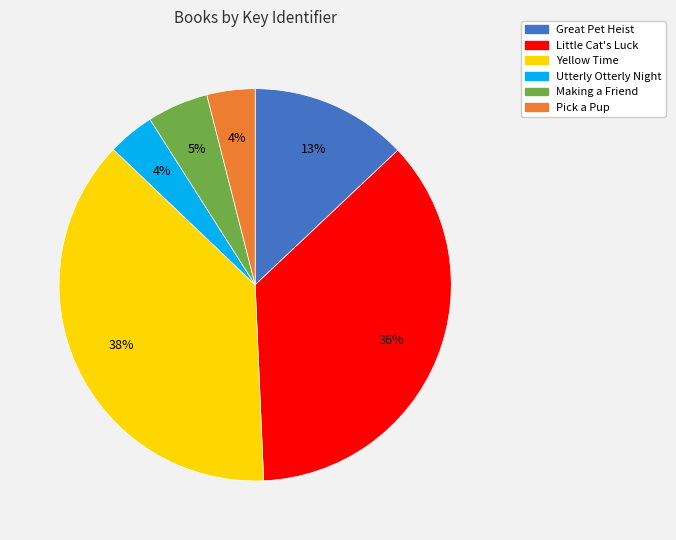

Combined, do Little Cat's Luck and Pick a Pup account for over 50%?

No